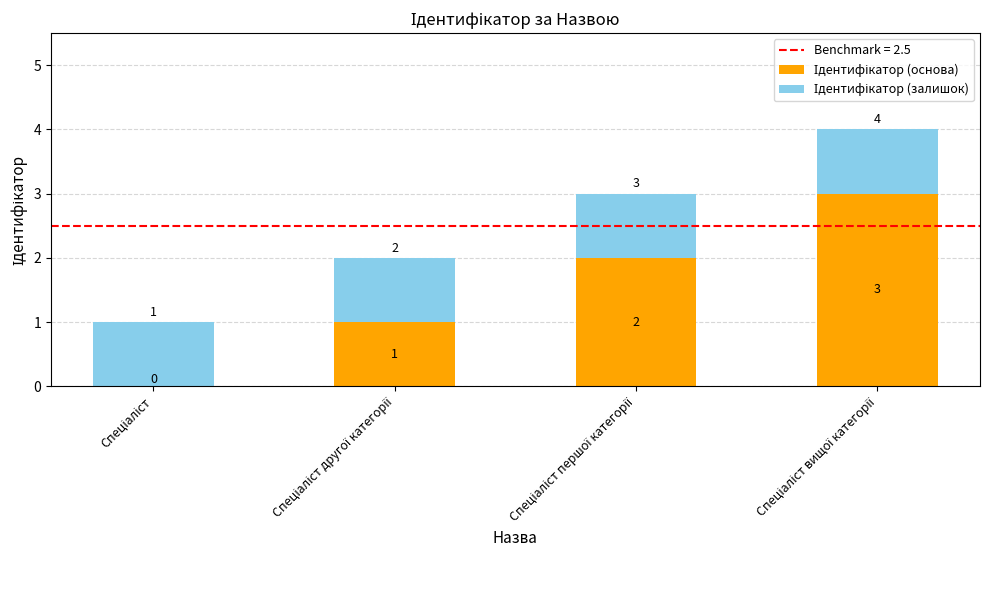

How many categories are shown in the chart?

4